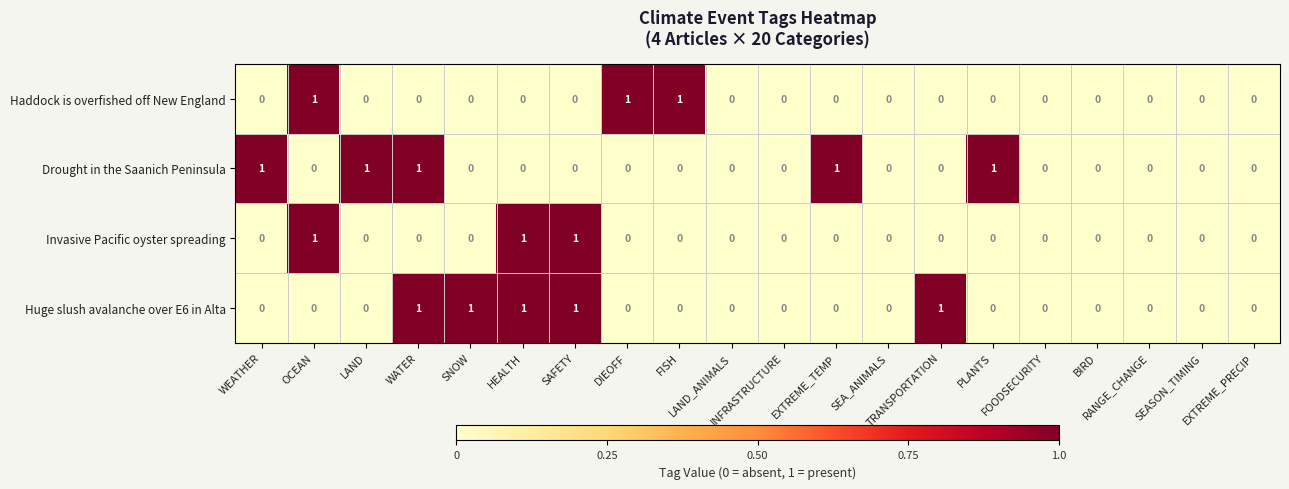

How many Invasive Pacific oyster spreading values are between 0 and 1?

20